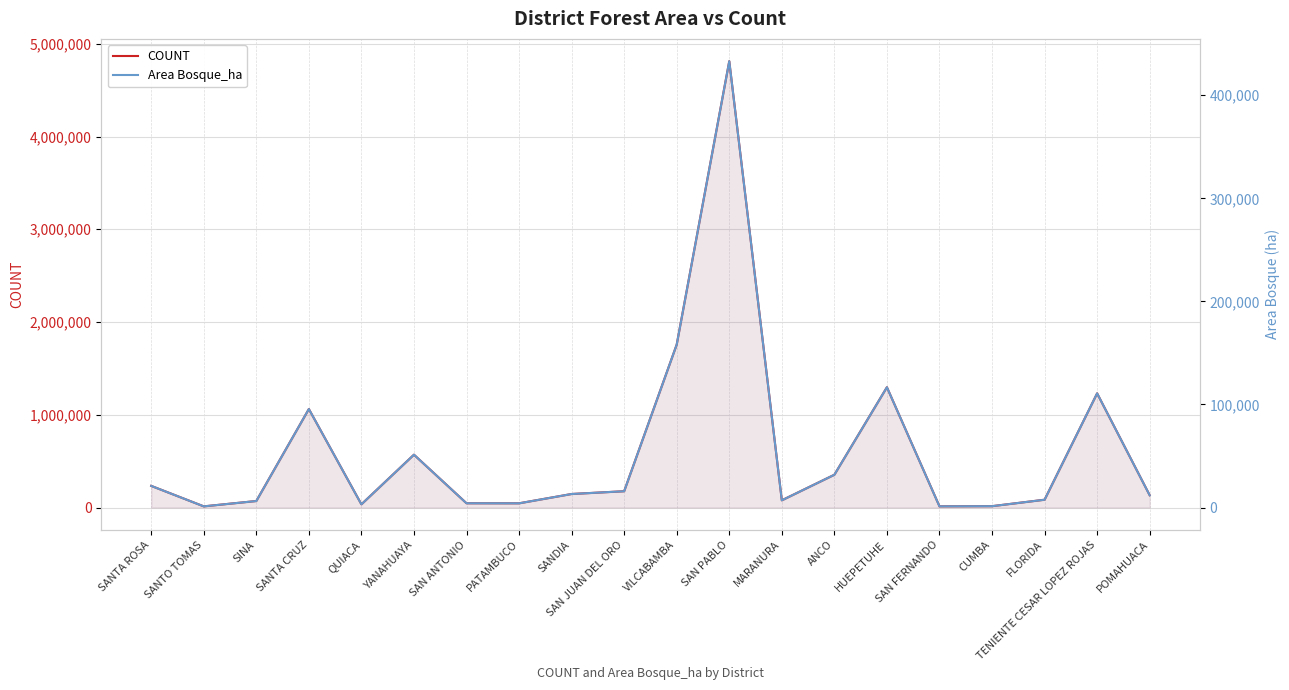

True or false: Area Bosque_ha and COUNT cross at least once.

False